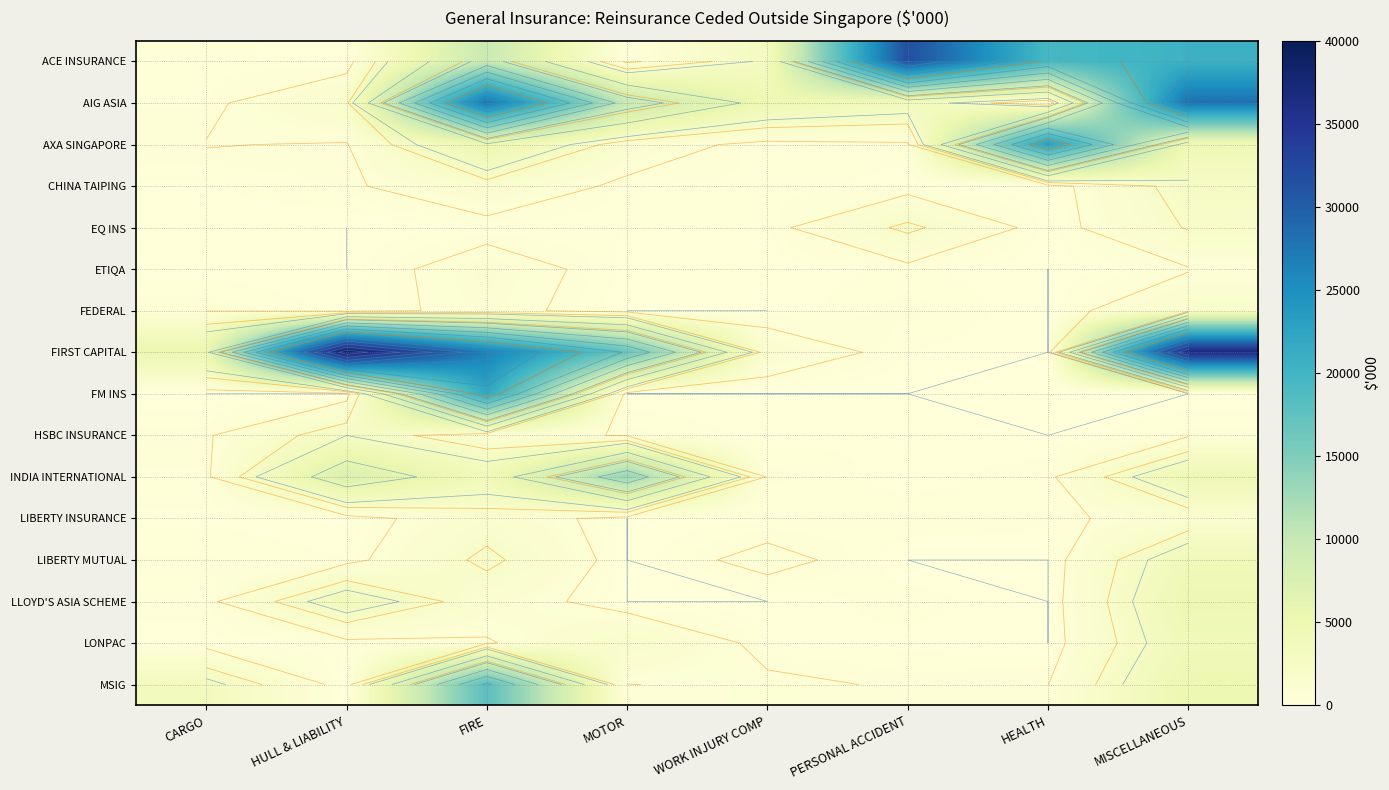

The CHINA TAIPING series shows 266 at MOTOR. True or false?

True